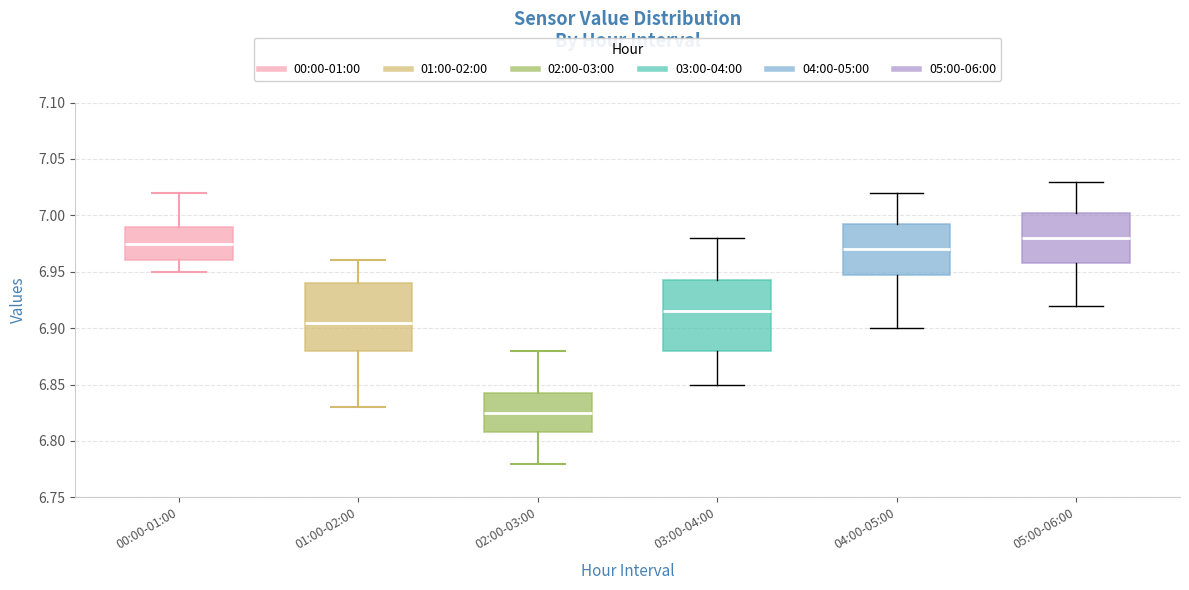

Which box has the lowest median line?

02:00-03:00